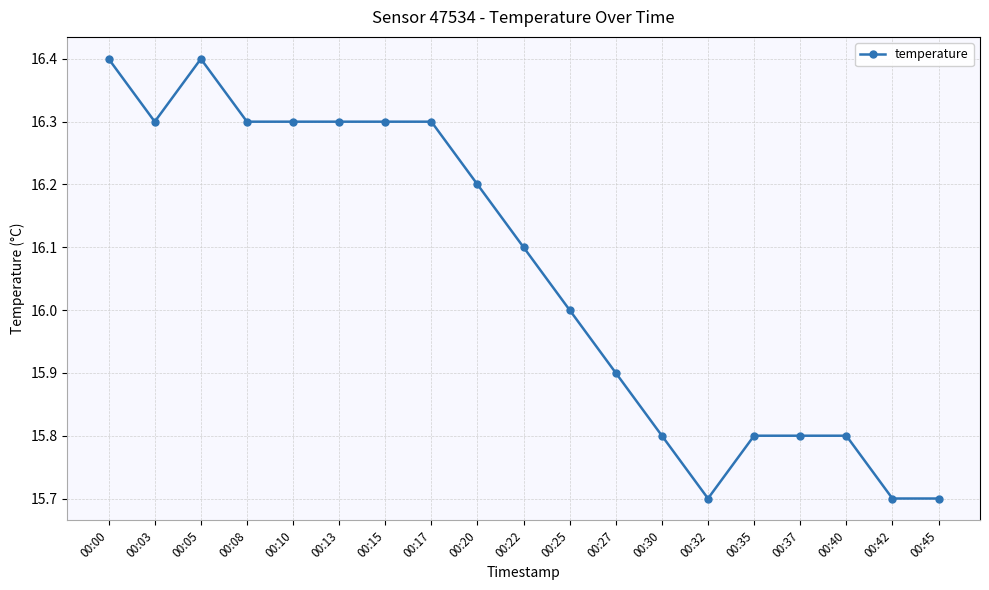

Count the number of data series in this chart.

1